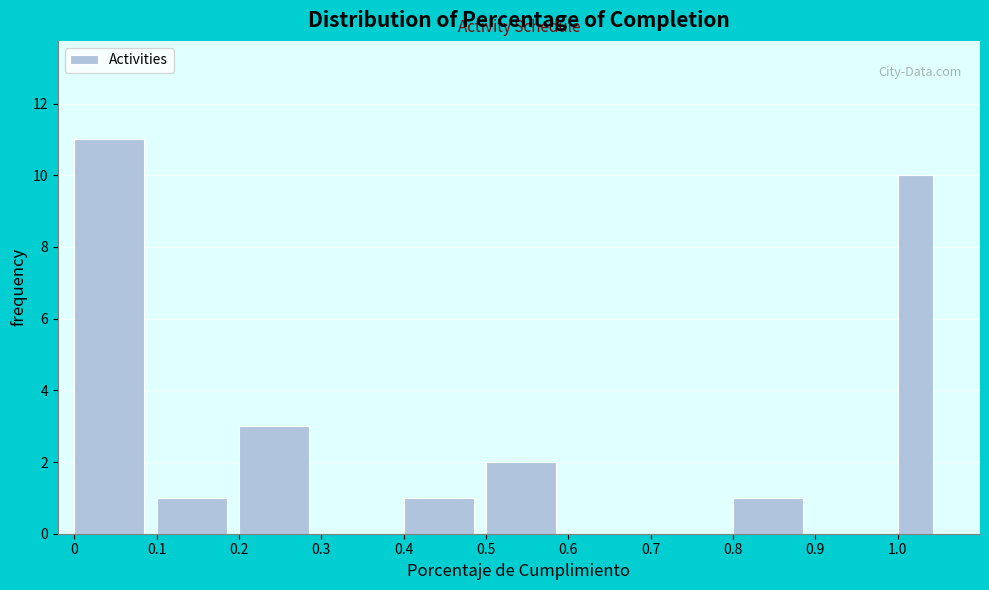

Reading left to right, transcribe this chart: for each bar, give the range it covers on the x-axis and its height. The values are not printed on the chart, so give them approximately, as read against the axis.

0.00 to 0.10: 11
0.10 to 0.20: 1
0.20 to 0.30: 3
0.30 to 0.40: 0
0.40 to 0.50: 1
0.50 to 0.60: 2
0.60 to 0.70: 0
0.70 to 0.80: 0
0.80 to 0.90: 1
0.90 to 1.00: 0
1.00 to 1.05: 10